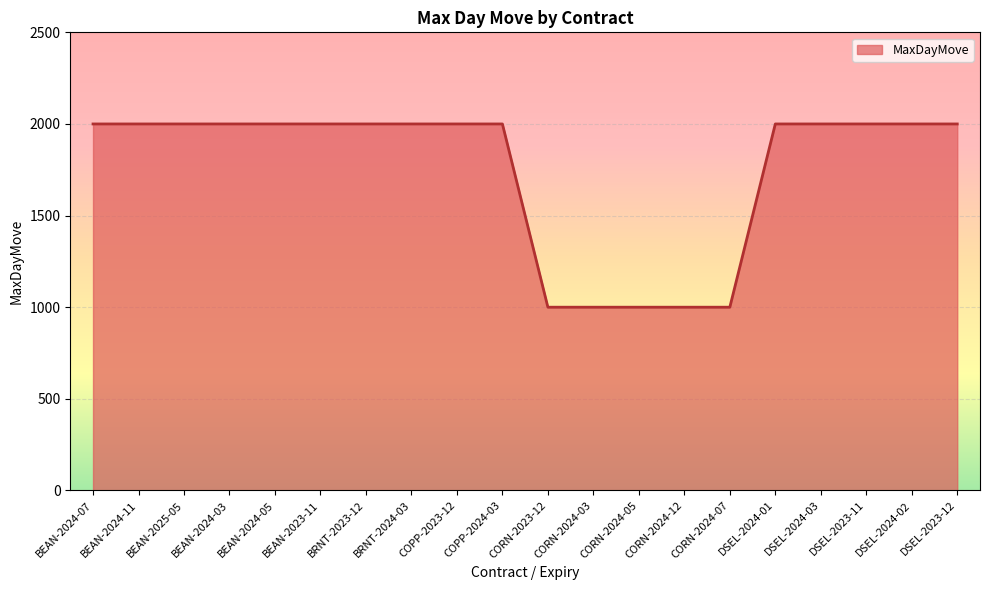

What is the greatest value displayed?

2000